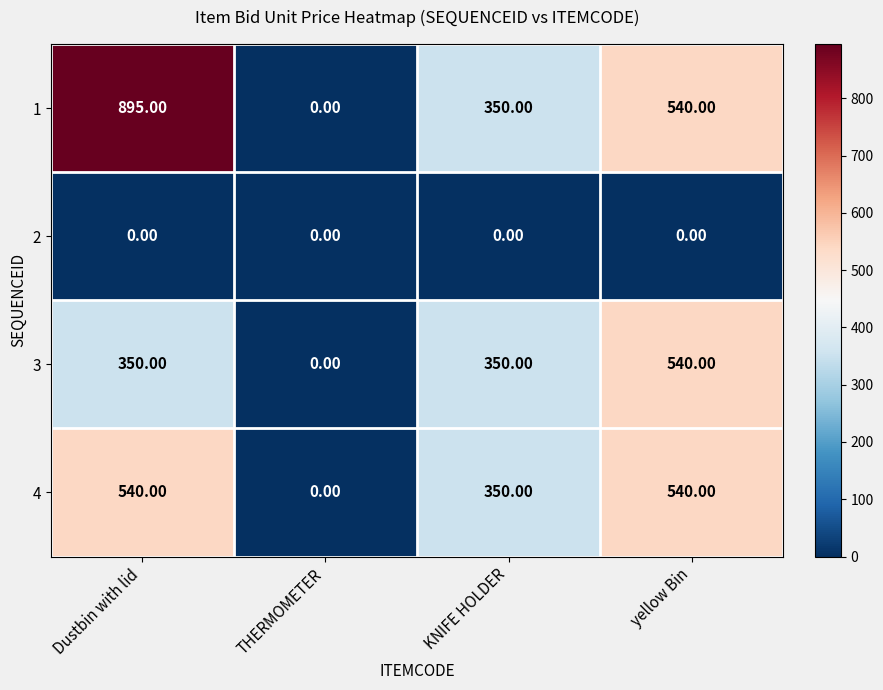

Which series has the largest total across all categories?

1